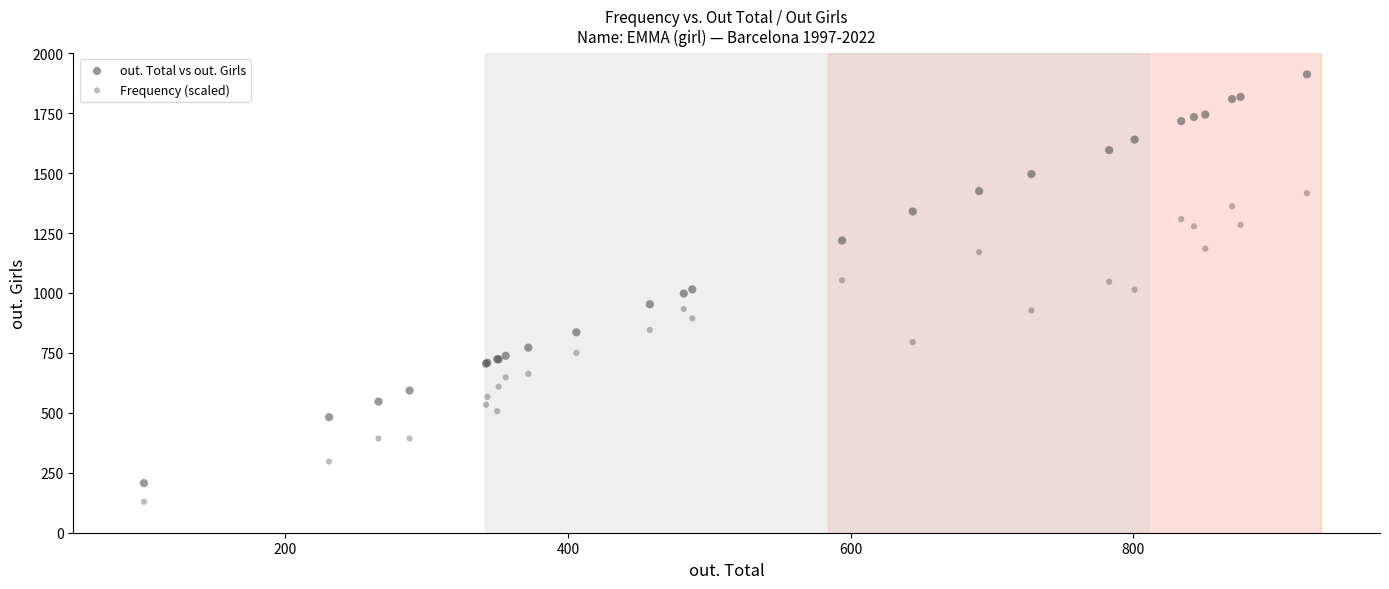

Which series contains the highest Y value?

out. Total vs out. Girls